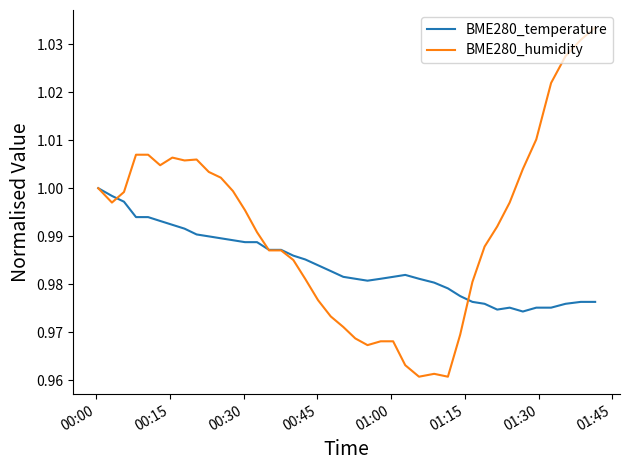

What are all the series names shown in the legend?

BME280_temperature, BME280_humidity